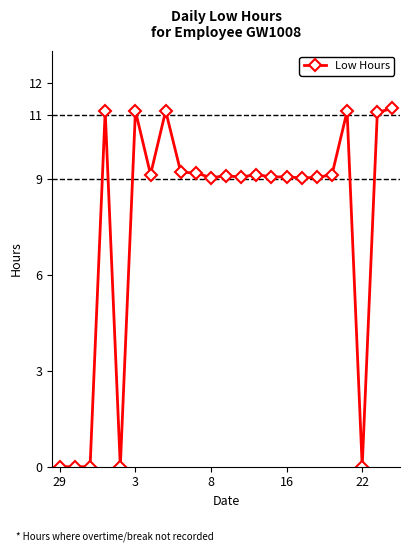

What is the greatest value displayed?

11.2